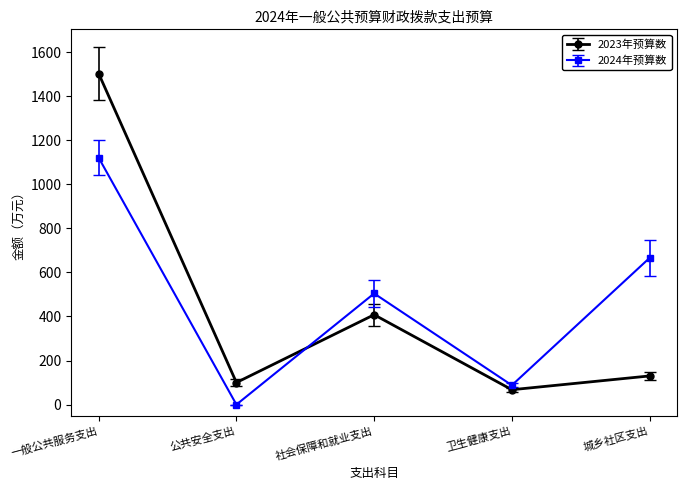

What is the sum of the 2023年预算数 values at 社会保障和就业支出 and 城乡社区支出?

537.8